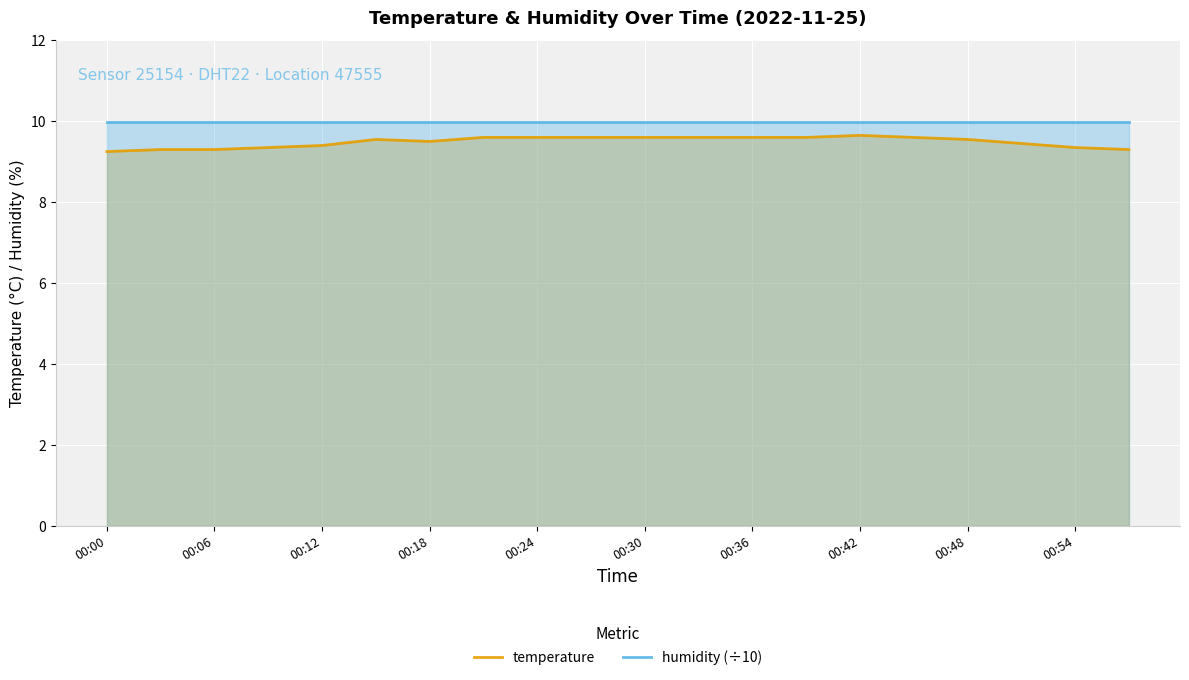

What is the total value across all series at 00:00?

19.2